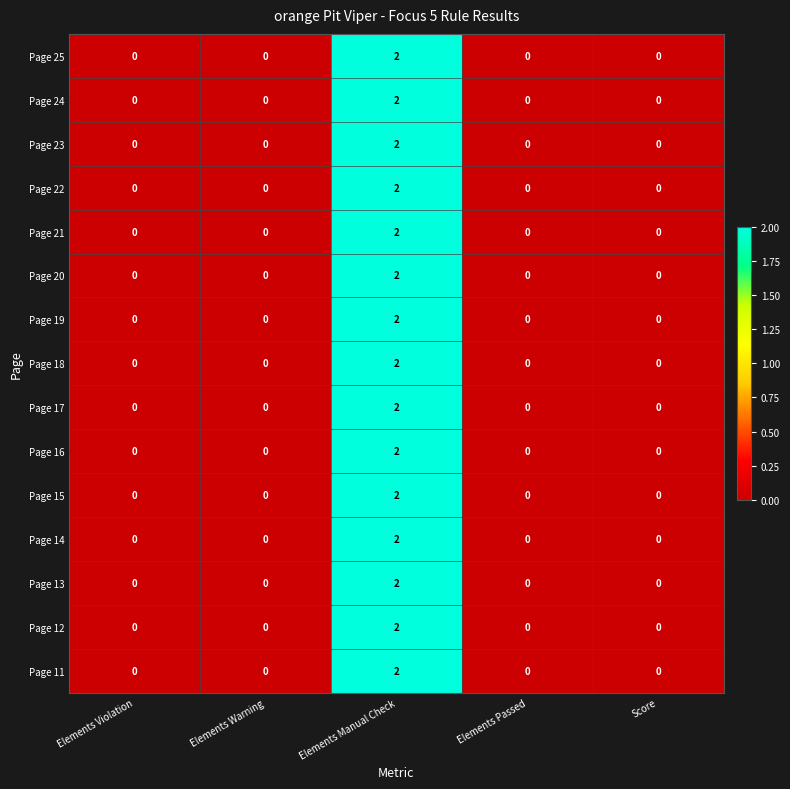

Which category has the highest value in the Page 17 series?

Elements Manual Check